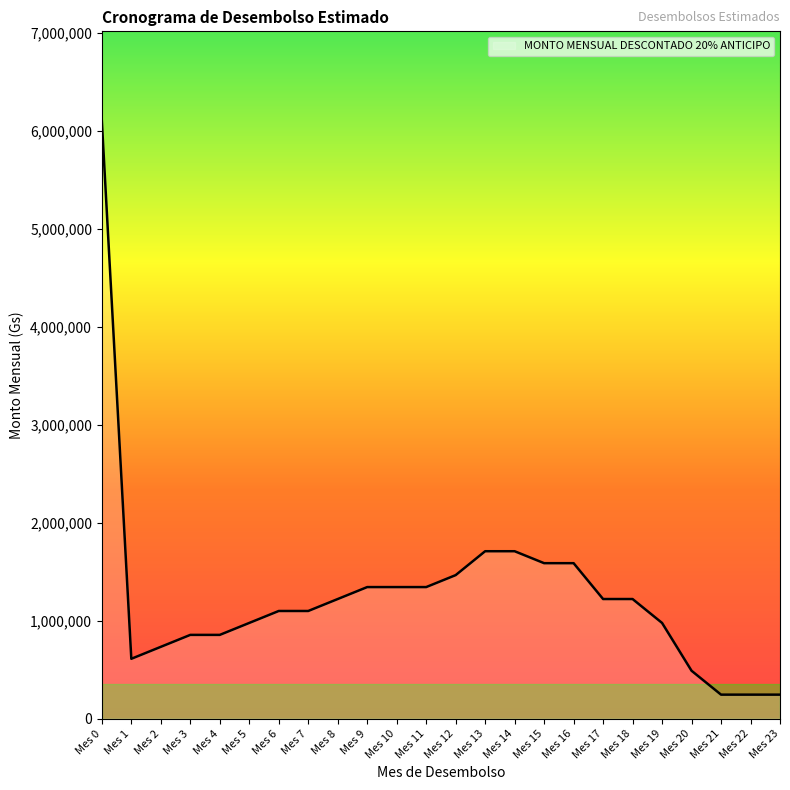

Which label corresponds to the largest value in the chart?

Mes 0